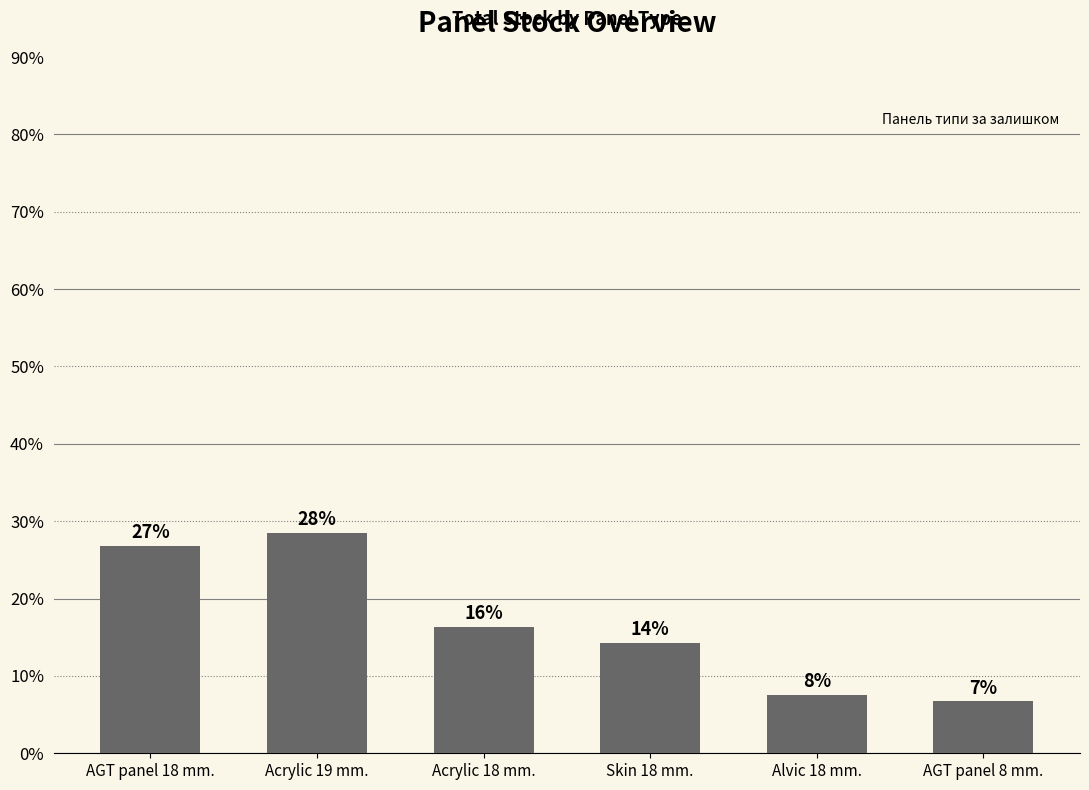

The value at AGT panel 18 mm. is 35.0. True or false?

False